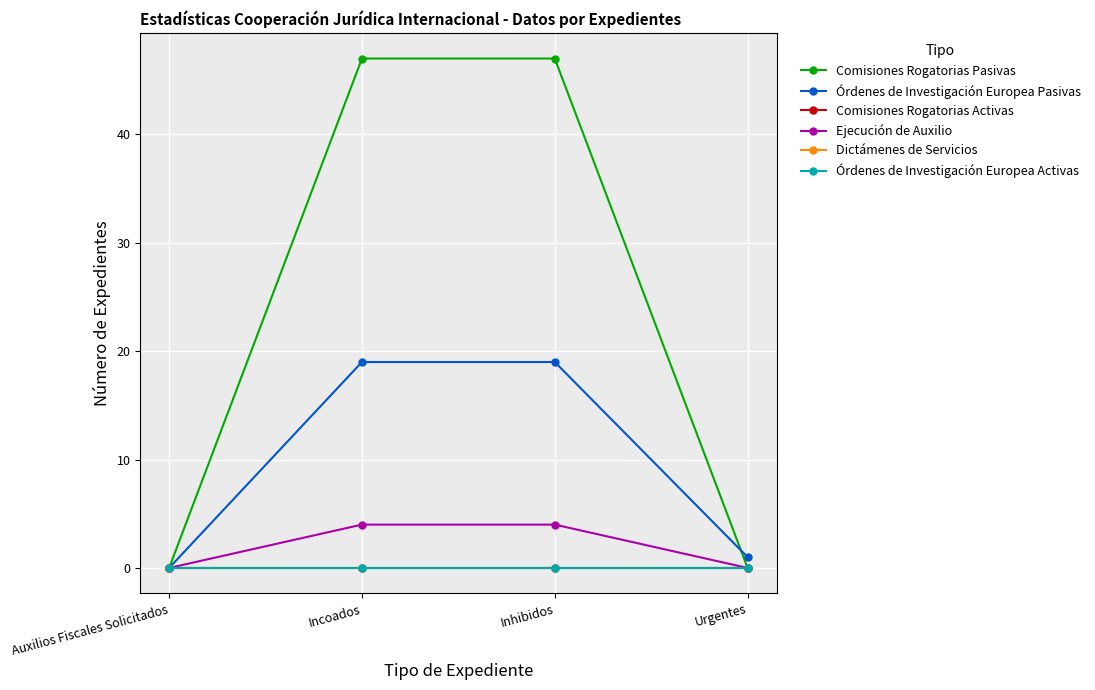

What position from the left is Auxilios Fiscales Solicitados?

1